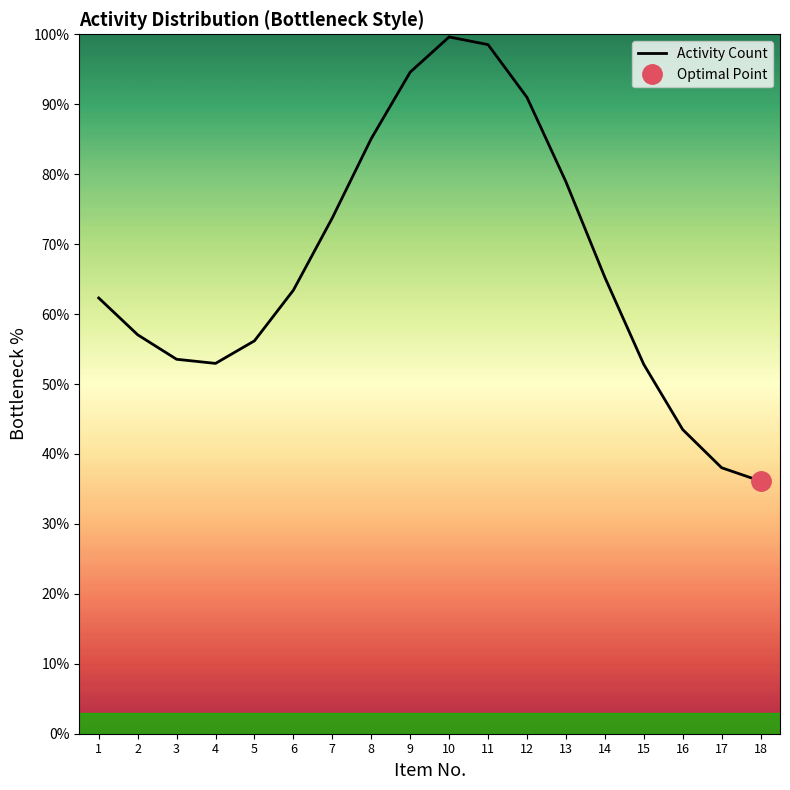

Between 6 and 4, which is larger?

6